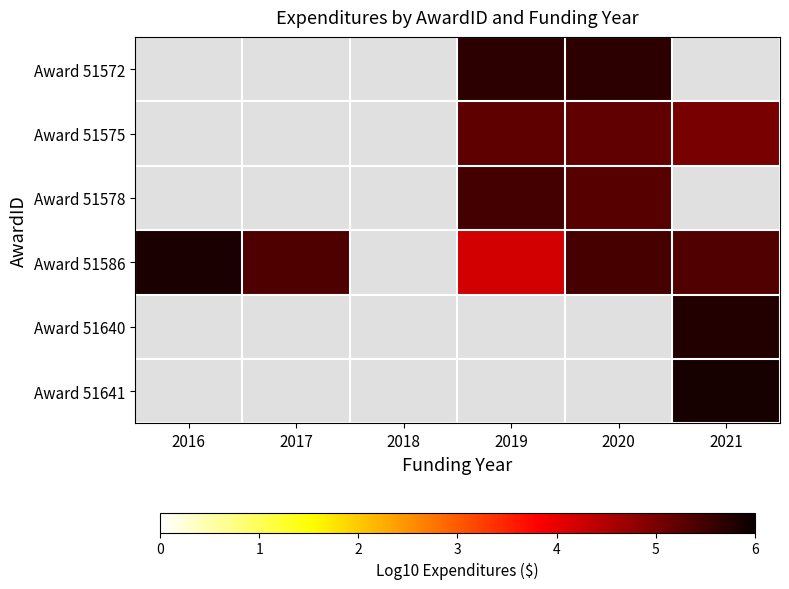

How many positive values does the Award 51640 series have?

1